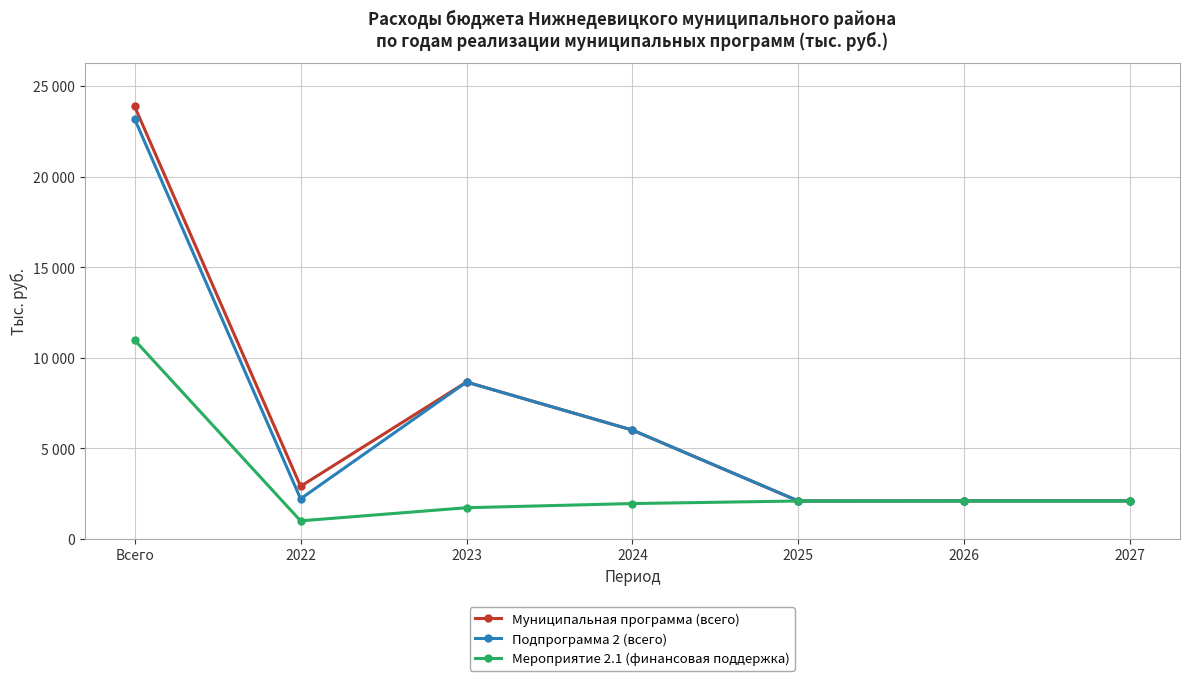

What is the difference between the Мероприятие 2.1 (финансовая поддержка) values at Всего and 2027?

8876.0